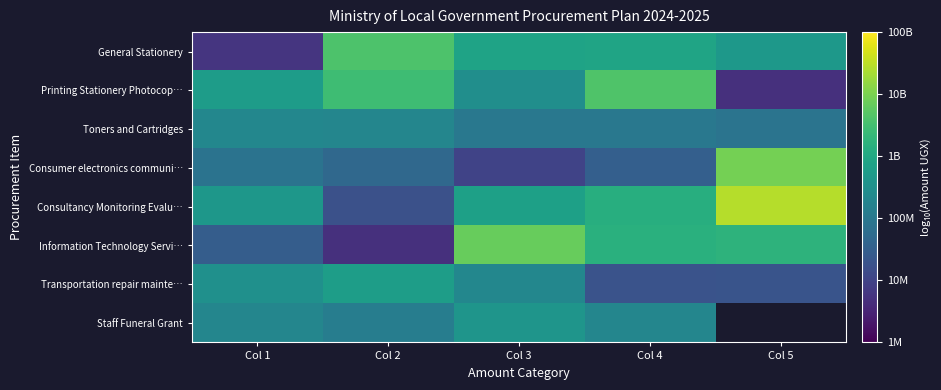

What is the minimum value shown in the chart?

6.7